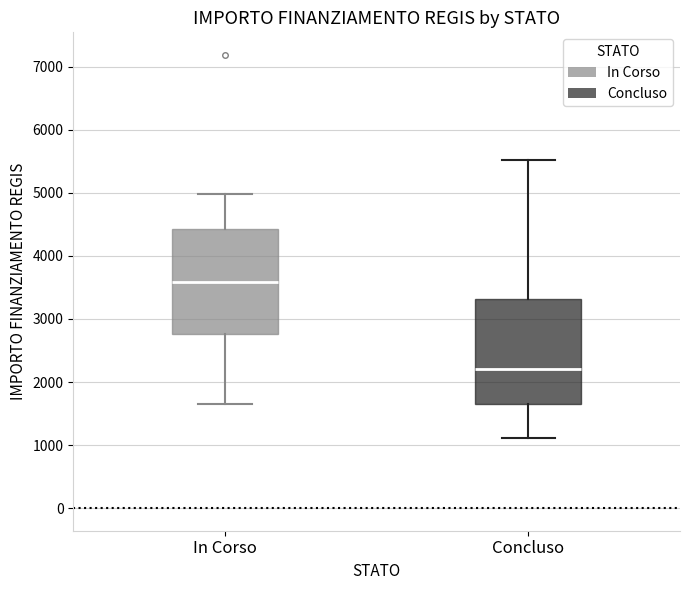

Reading left to right, transcribe this box plot: for each box, give where its median line is, the range the box spans, and where its two whiskers end, as read against the y-axis. The values are not printed on the chart, so give them approximately, as read against the axis.

In Corso: median 3600, box 2800 to 4400, whiskers 1700 to 5000
Concluso: median 2200, box 1700 to 3300, whiskers 1100 to 5500